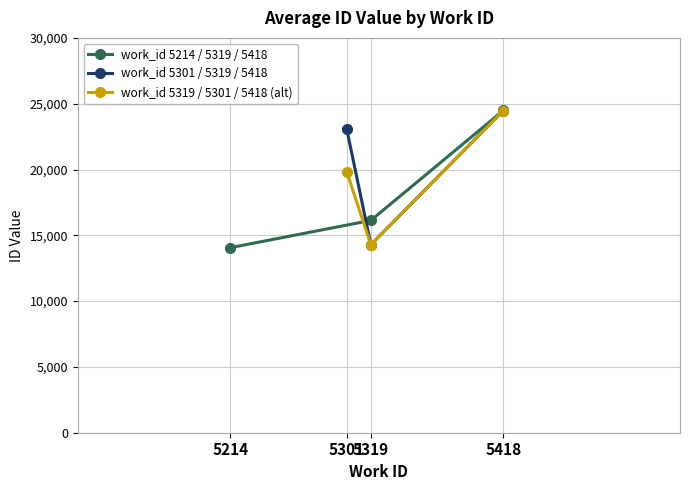

How many series are shown in this chart?

3